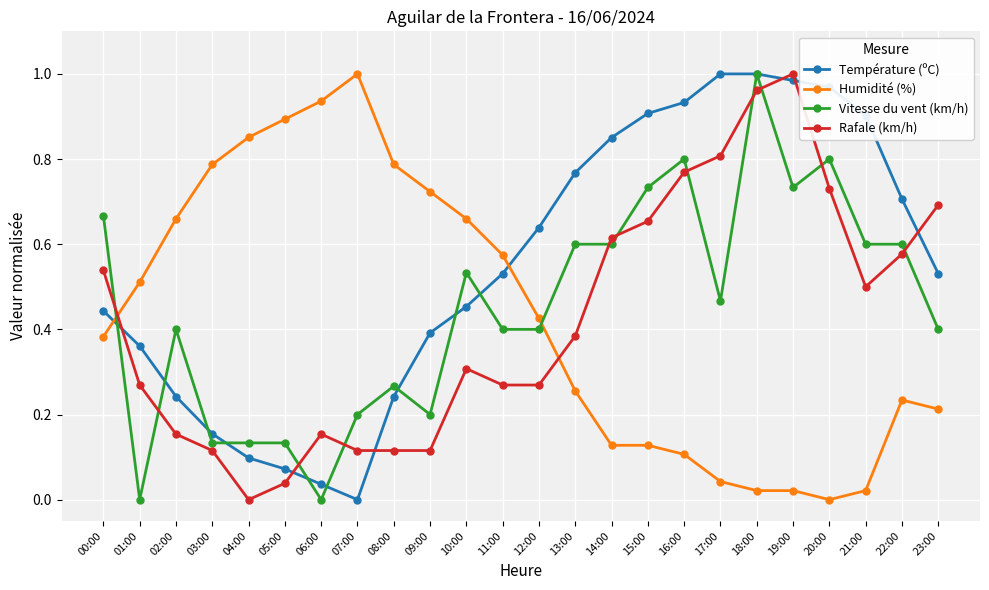

What position from the left is 11:00?

12